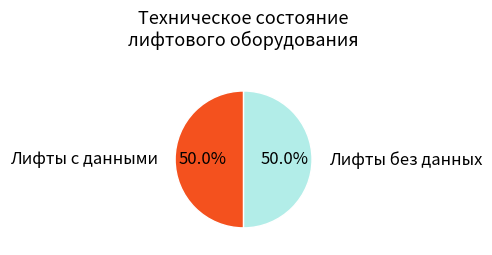

How many segments does this pie chart have?

2